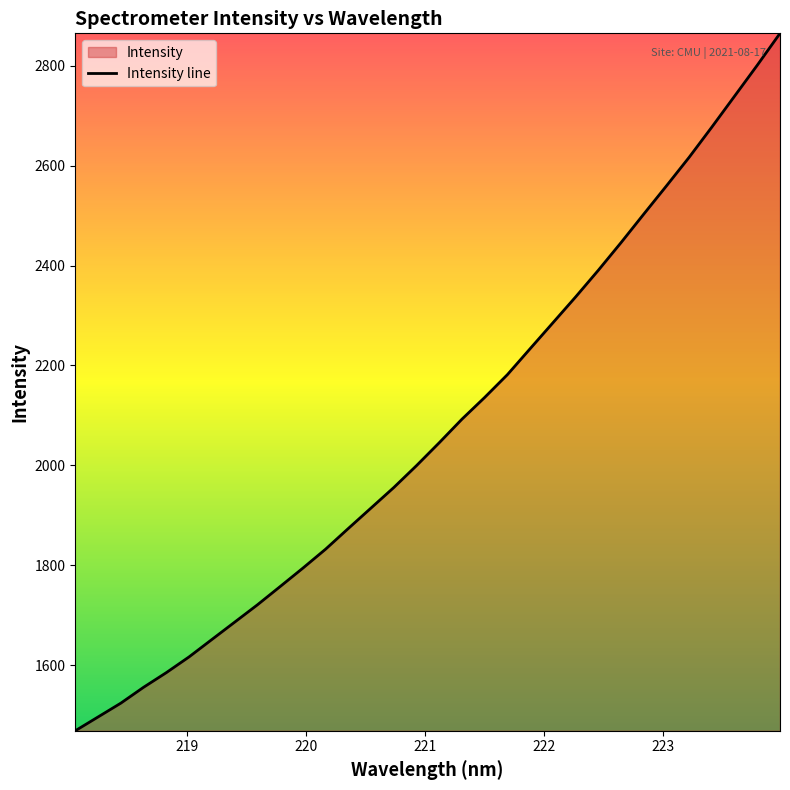

What is the maximum value shown in the chart?

2865.4